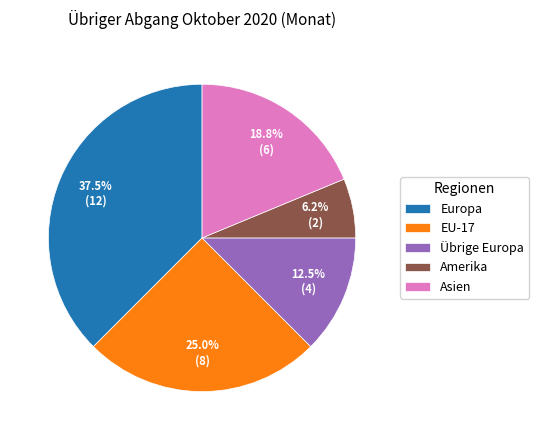

Which slice is the smallest?

Amerika